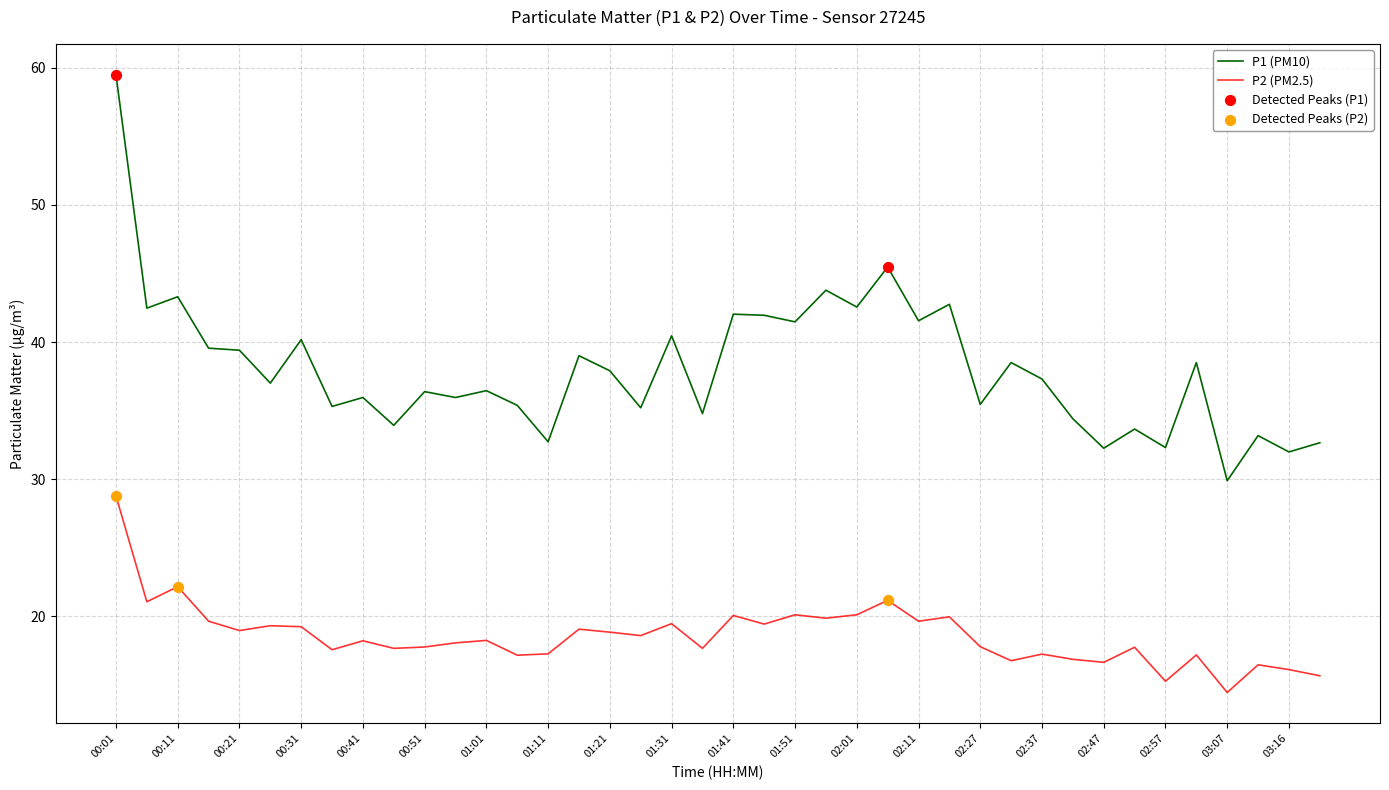

Which series has the largest total across all categories?

P1 (PM10)